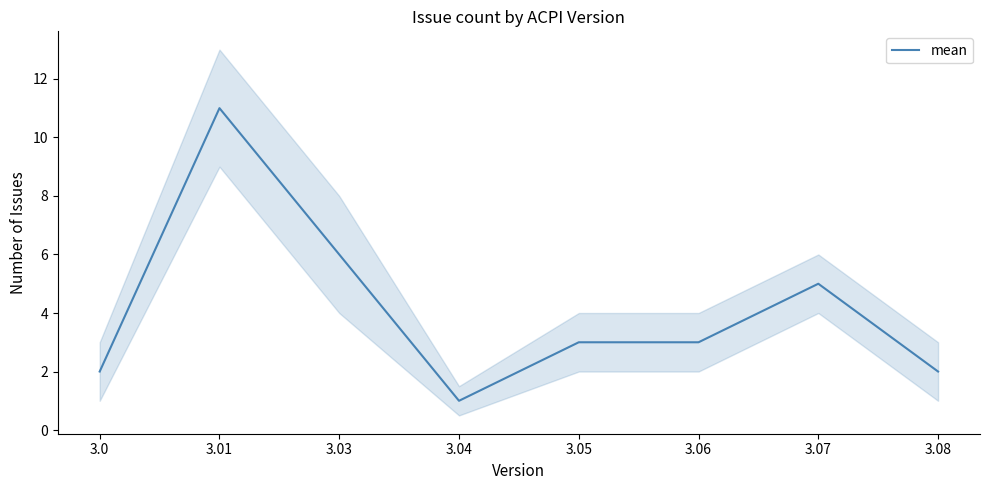

At which label is the value closest to 6?

3.03